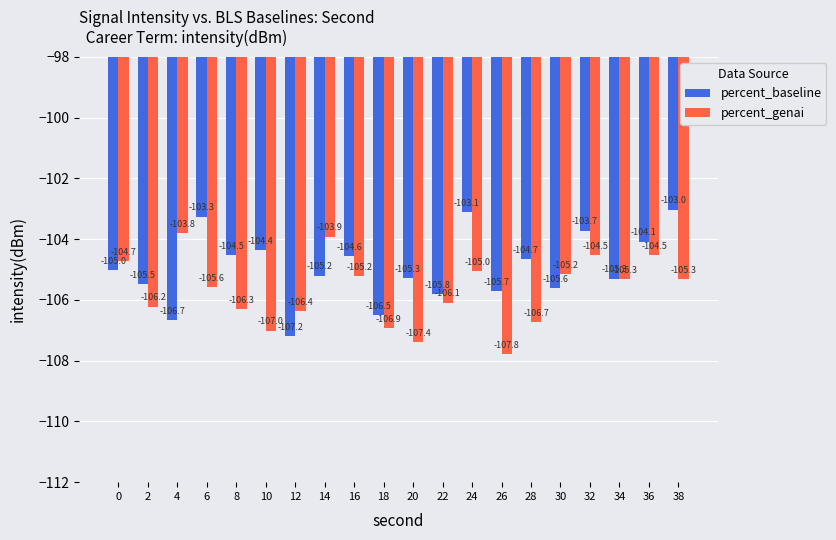

At which category is the sum across all series the highest?

24